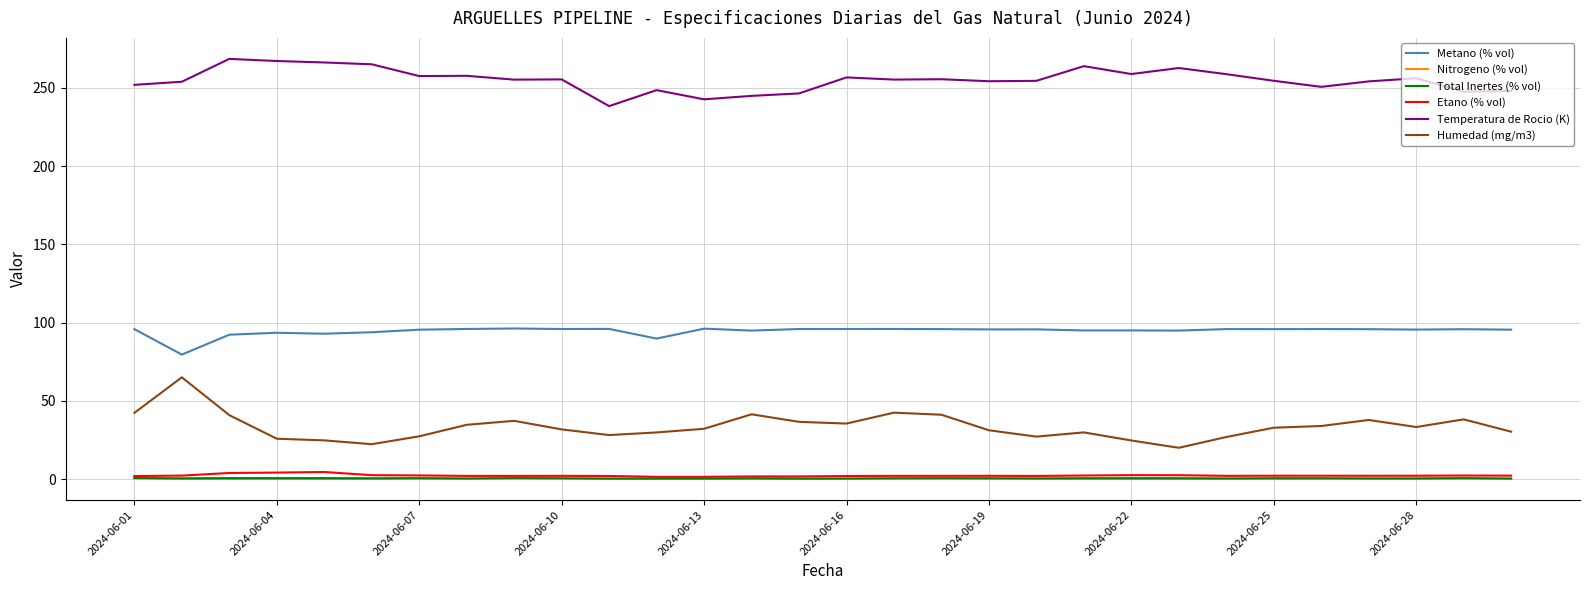

True or false: Nitrogeno (% vol) and Humedad (mg/m3) cross at least once.

False